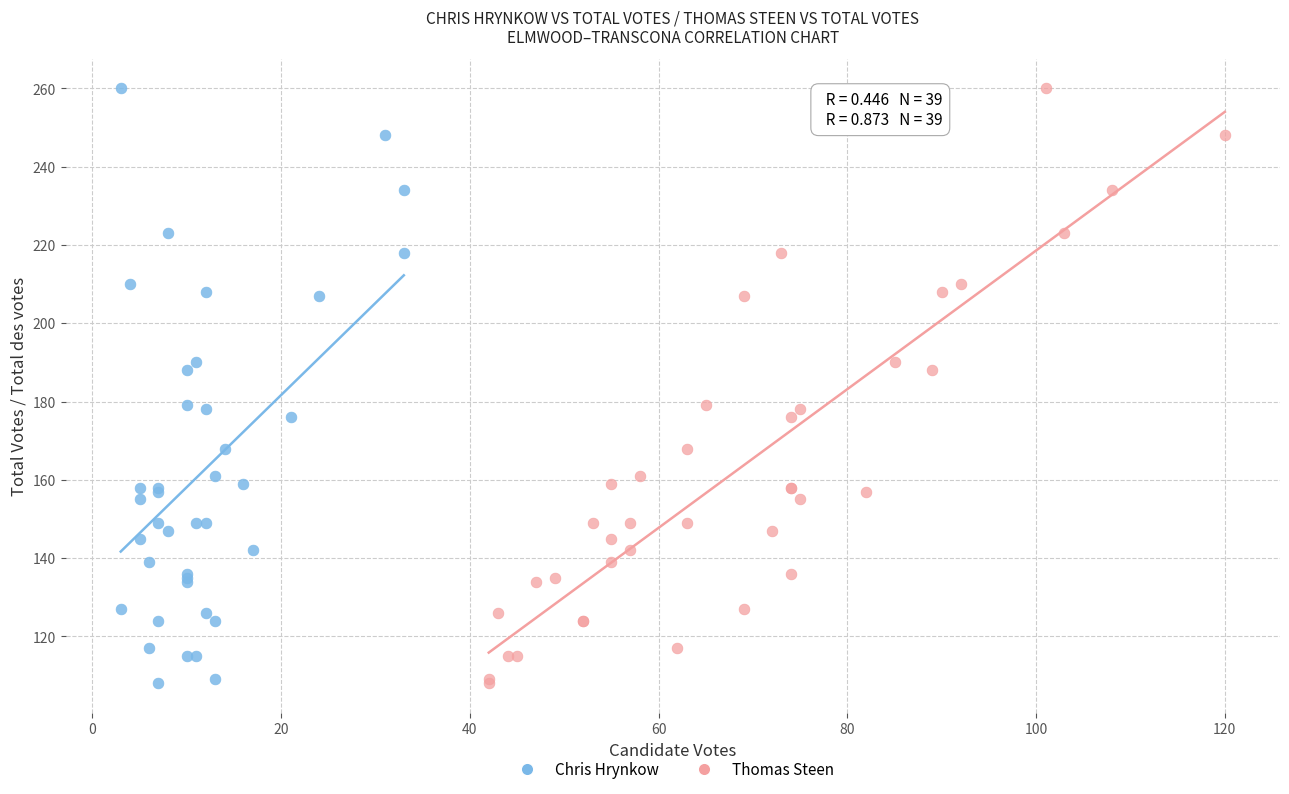

What are all the series names shown in the legend?

Chris Hrynkow, Thomas Steen